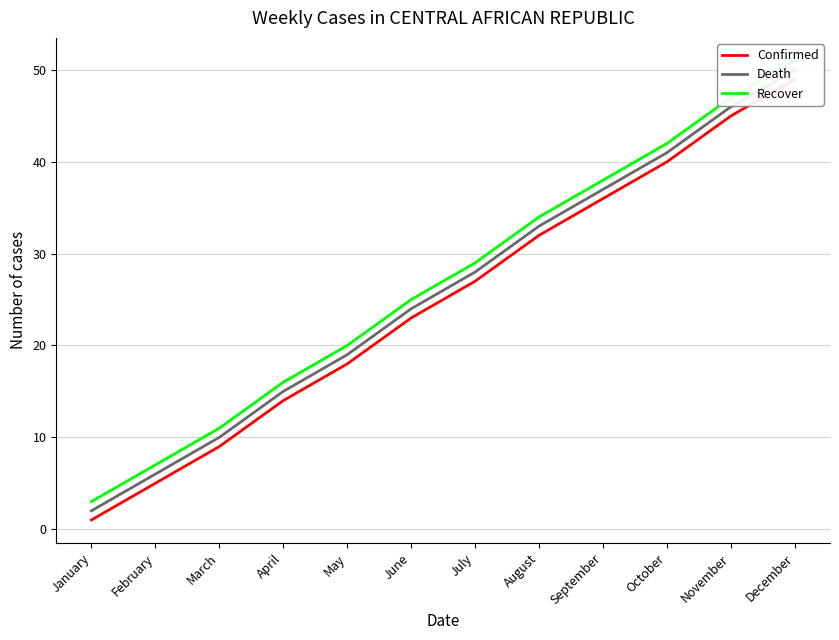

True or false: Recover has more than 0 points higher than both neighbors.

False